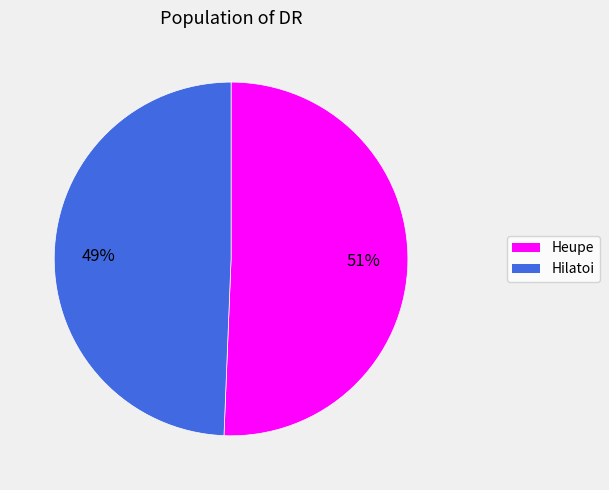

Is there a majority slice in this chart?

Yes